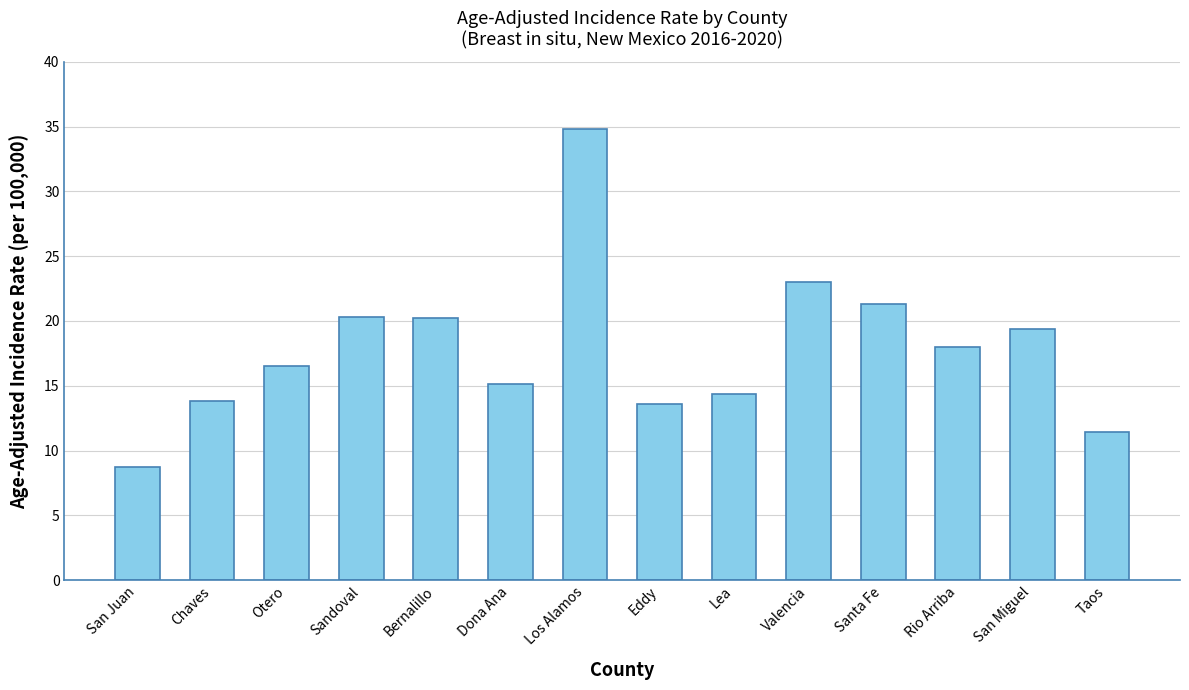

Count the number of categories in the chart.

14